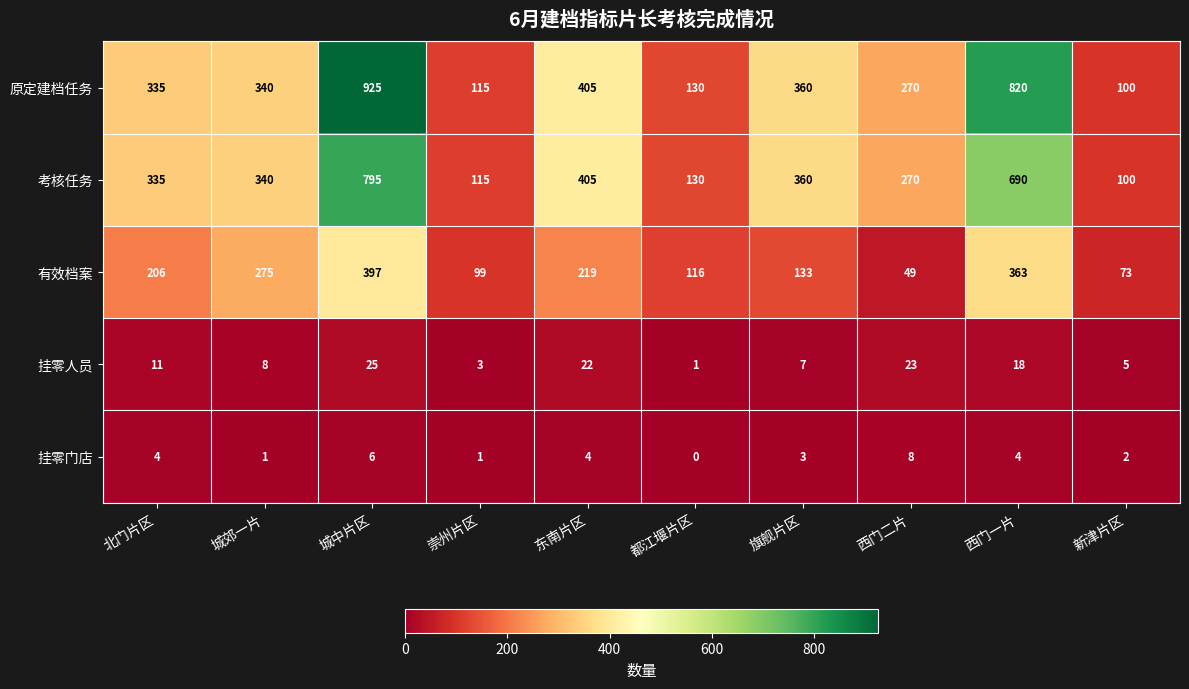

What is the total value across all series at 西门一片?

1895